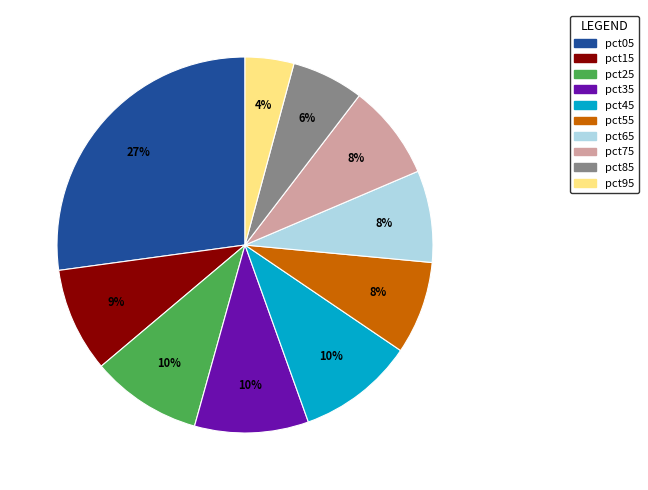

Does pct95 represent more than half of the total?

No